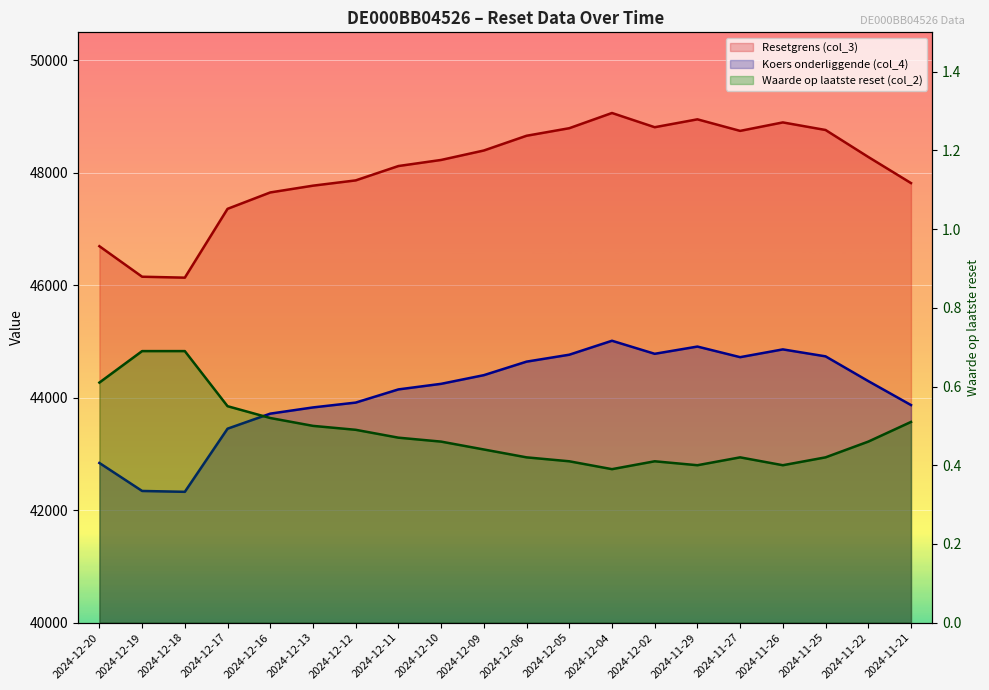

List the series in order of their peak value, highest first.

Resetgrens (col_3), Koers onderliggende (col_4), Waarde op laatste reset (col_2)